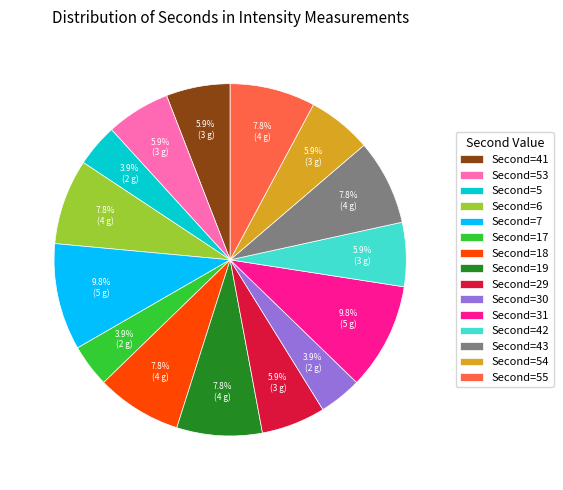

Does any single category account for the majority?

No